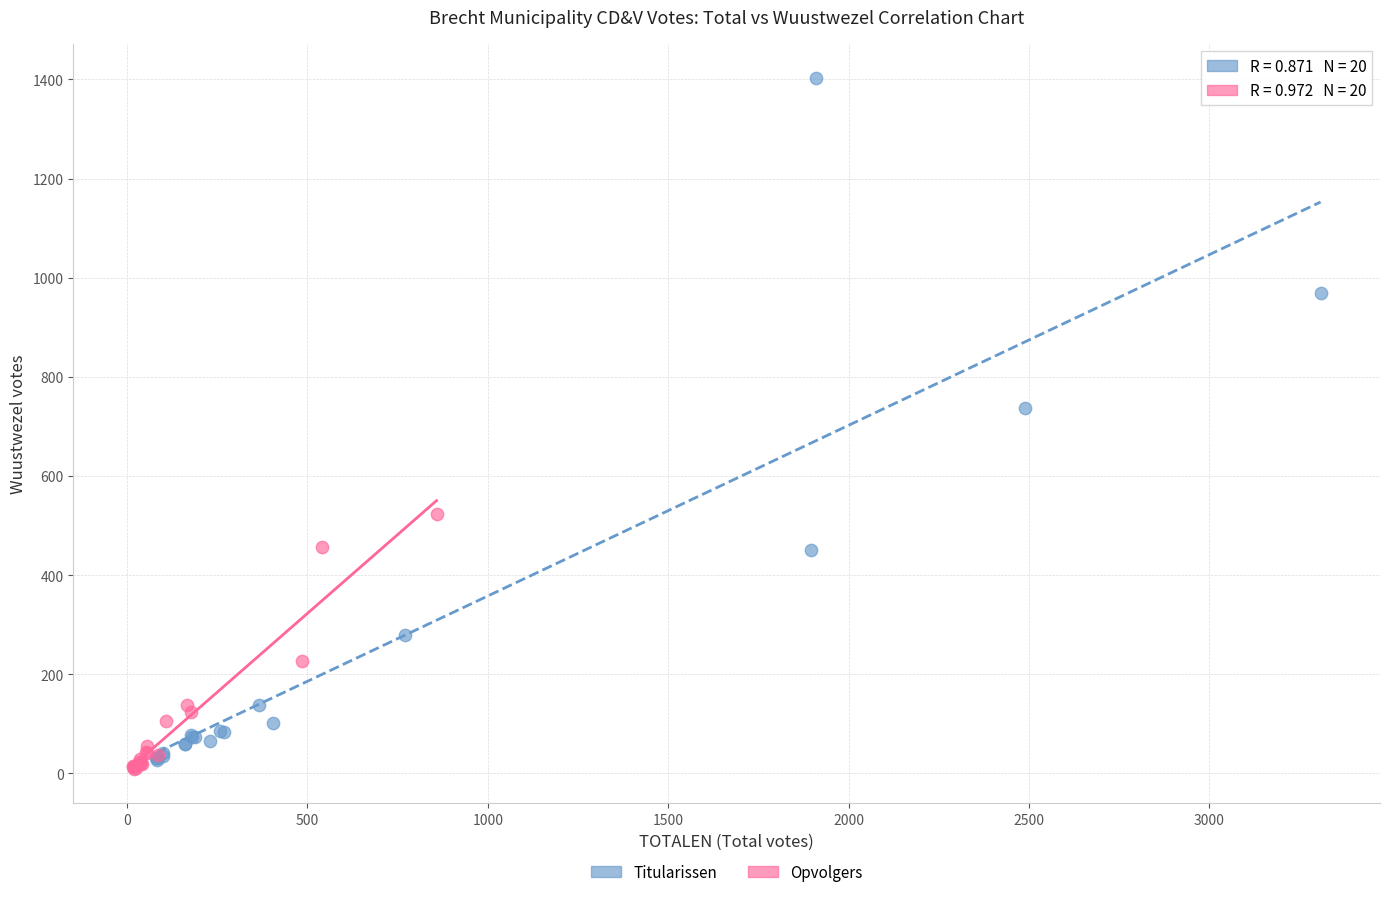

Which series has the widest spread of Y values?

Titularissen